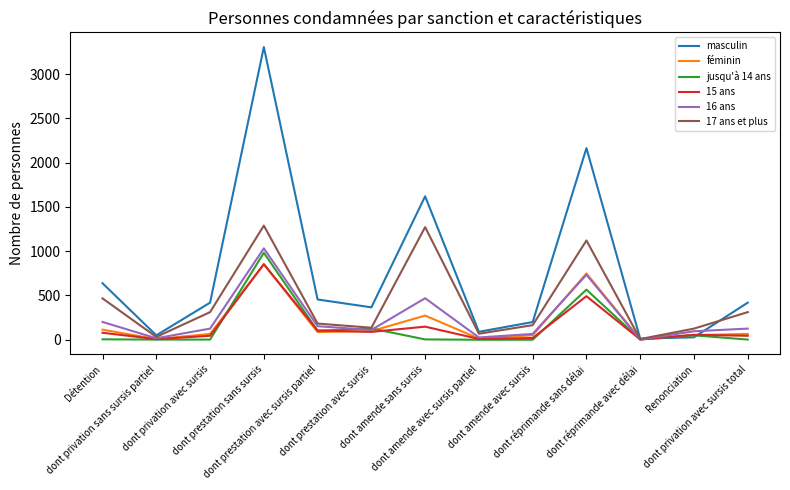

Which series has the largest total across all categories?

masculin